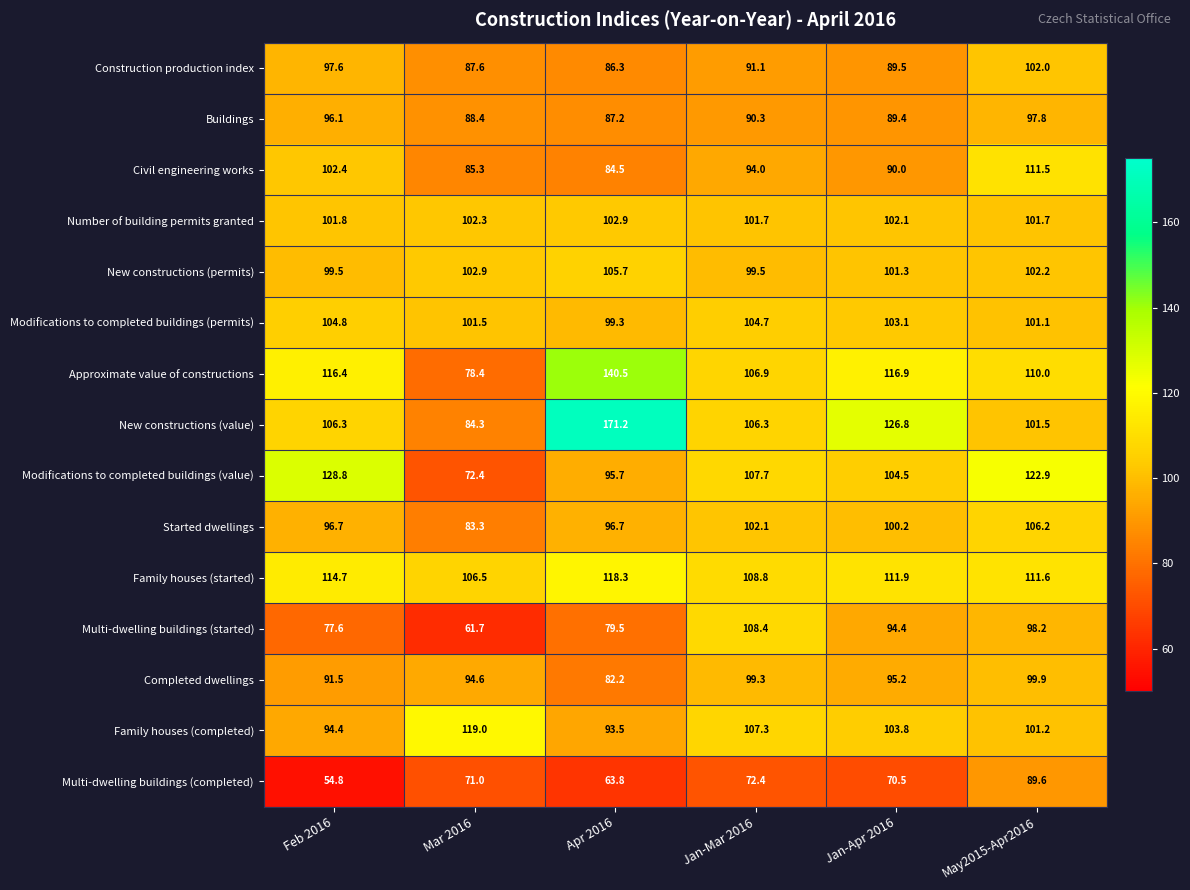

What is the total value across all series at Feb 2016?

1483.4